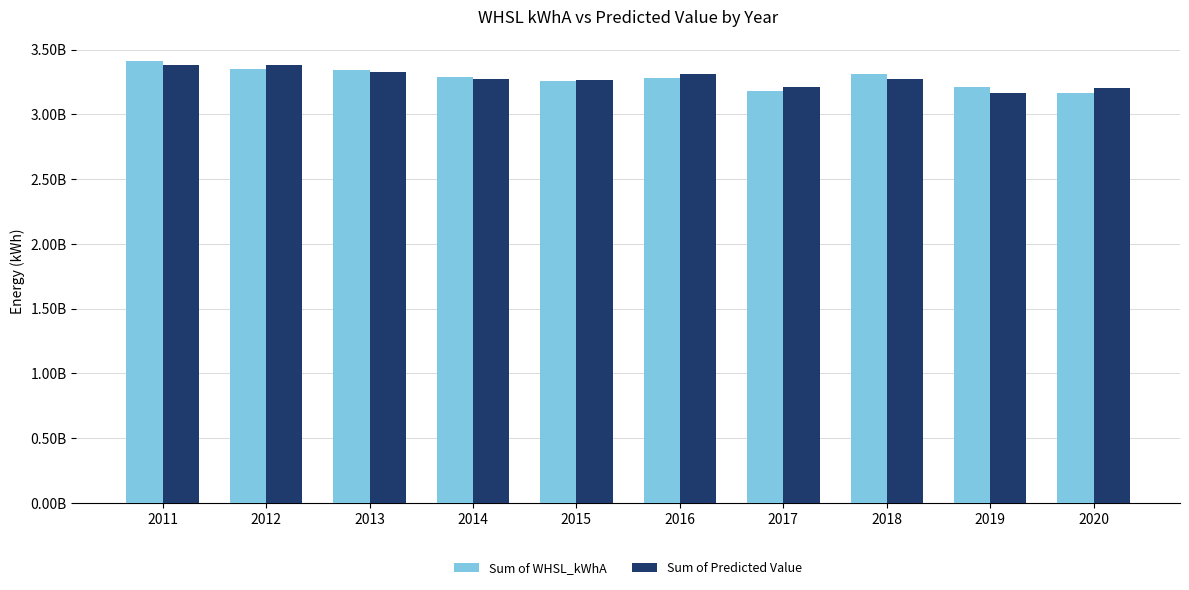

What are all the series names shown in the legend?

Sum of WHSL_kWhA, Sum of Predicted Value